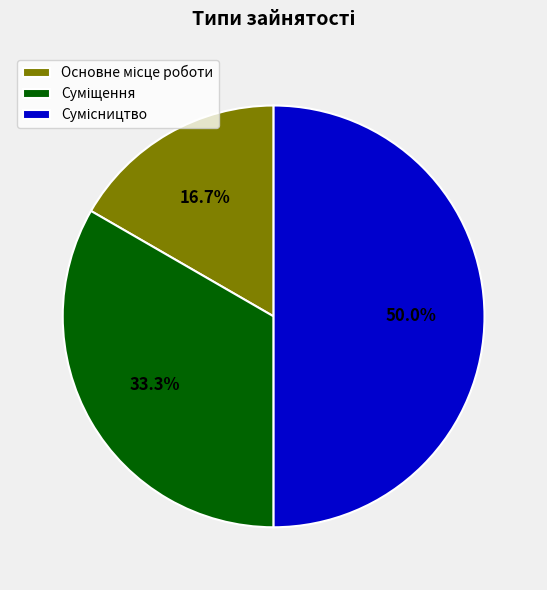

Is it true that Сумісництво is 60% of the pie?

False